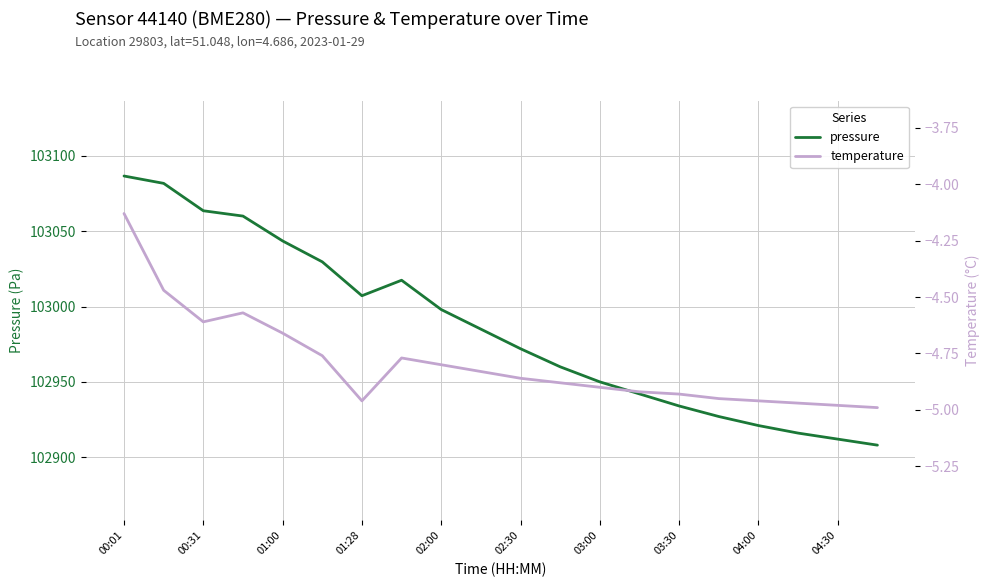

The value of pressure at 01:00 is 103043.6. True or false?

True